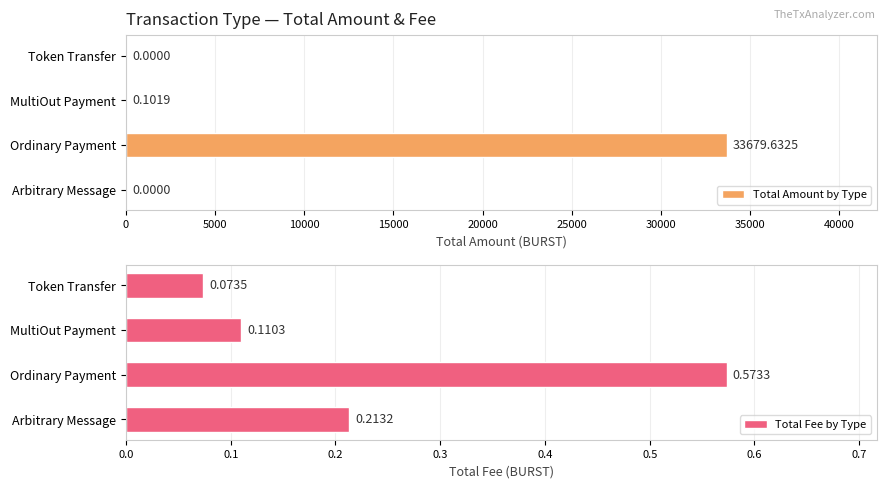

The value of Total Fee by Type at Ordinary Payment is 0.3. True or false?

False